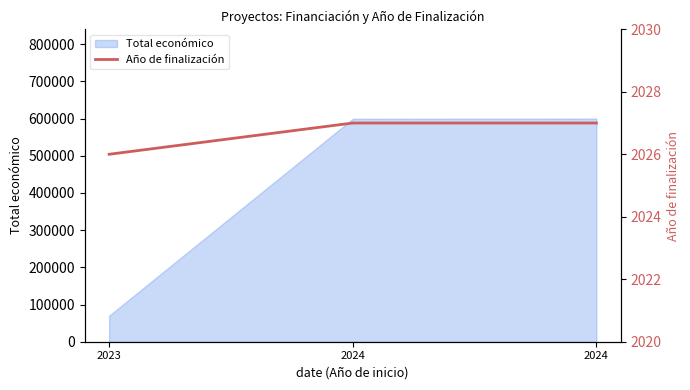

At which label is the value closest to 2026?

2023